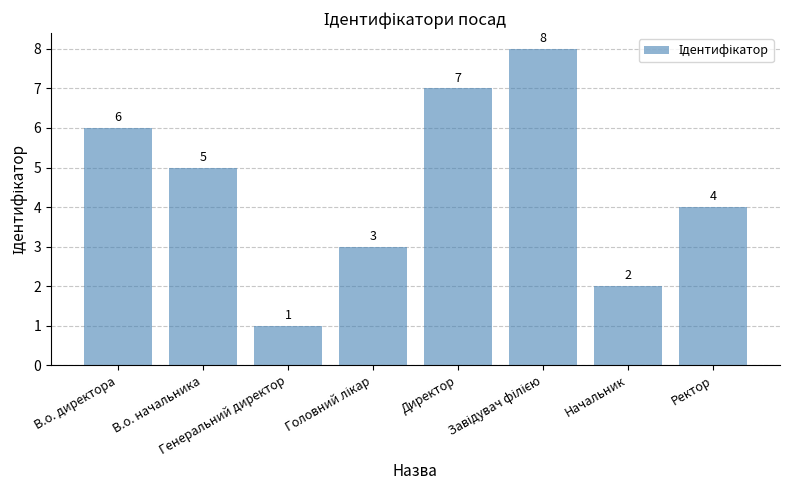

What is the value of the 8th bar from the left?

4